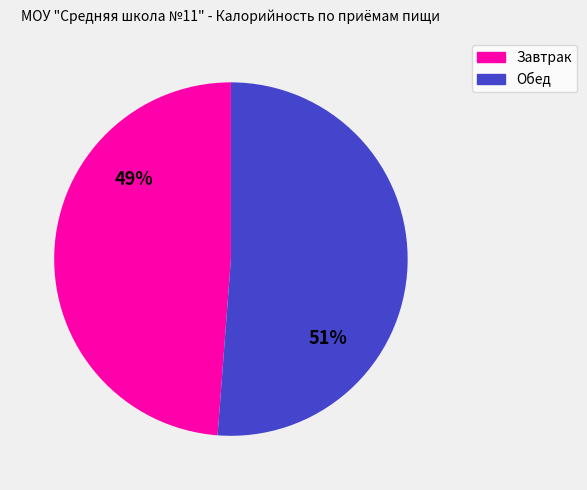

Is it true that Завтрак is 54% of the pie?

False